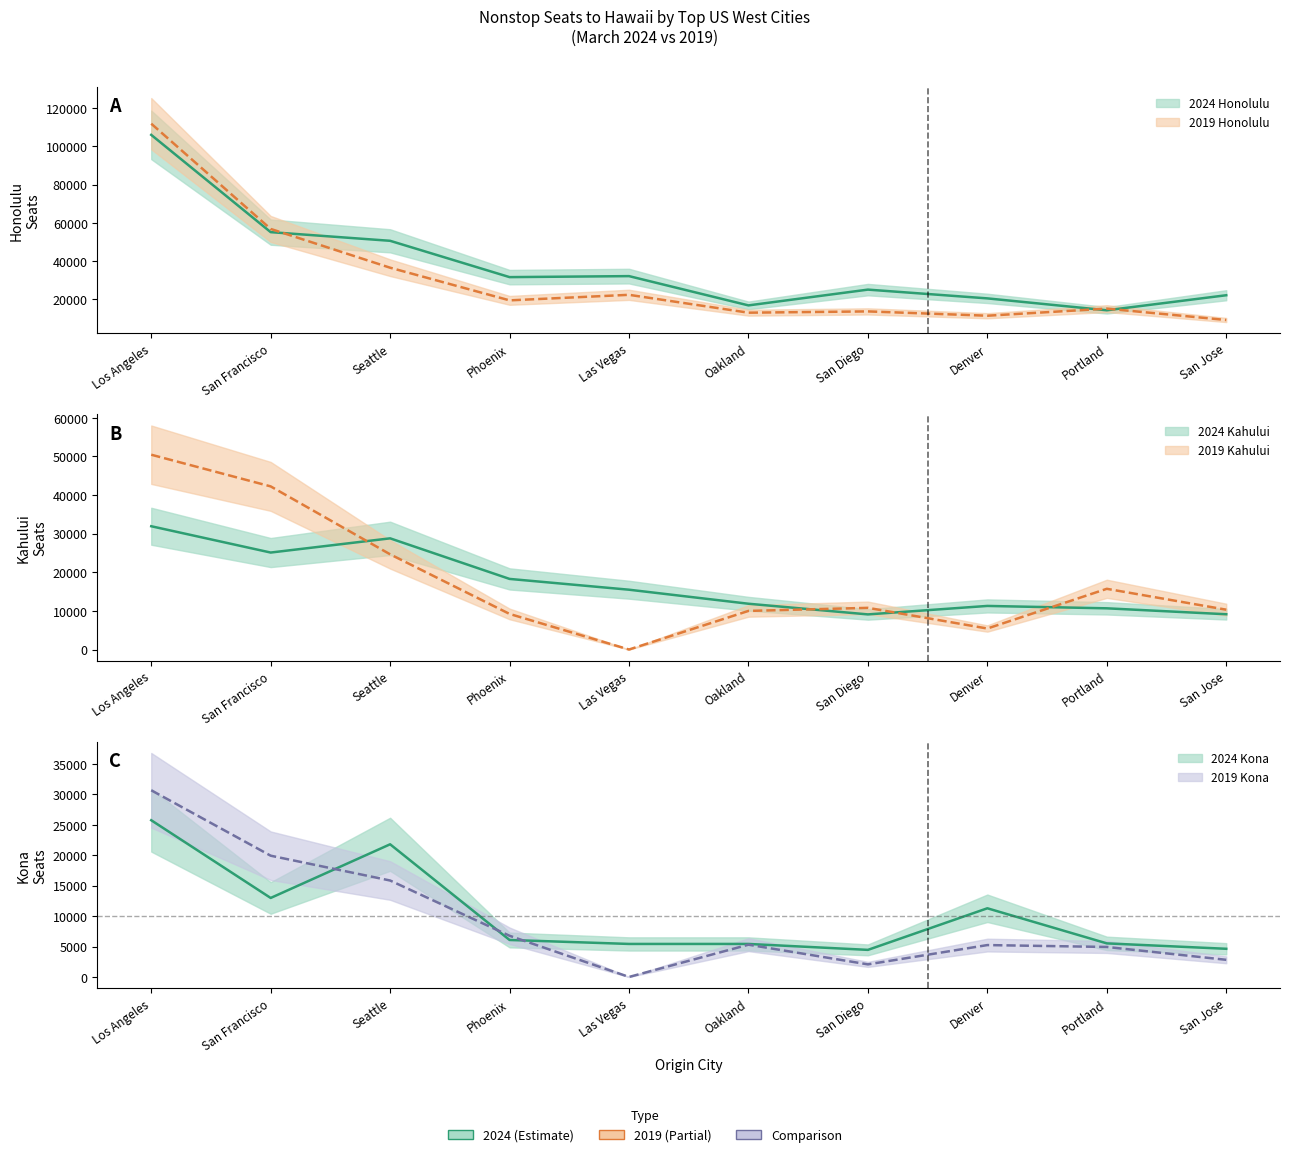

What is the maximum value for honolulu_2019?

111935